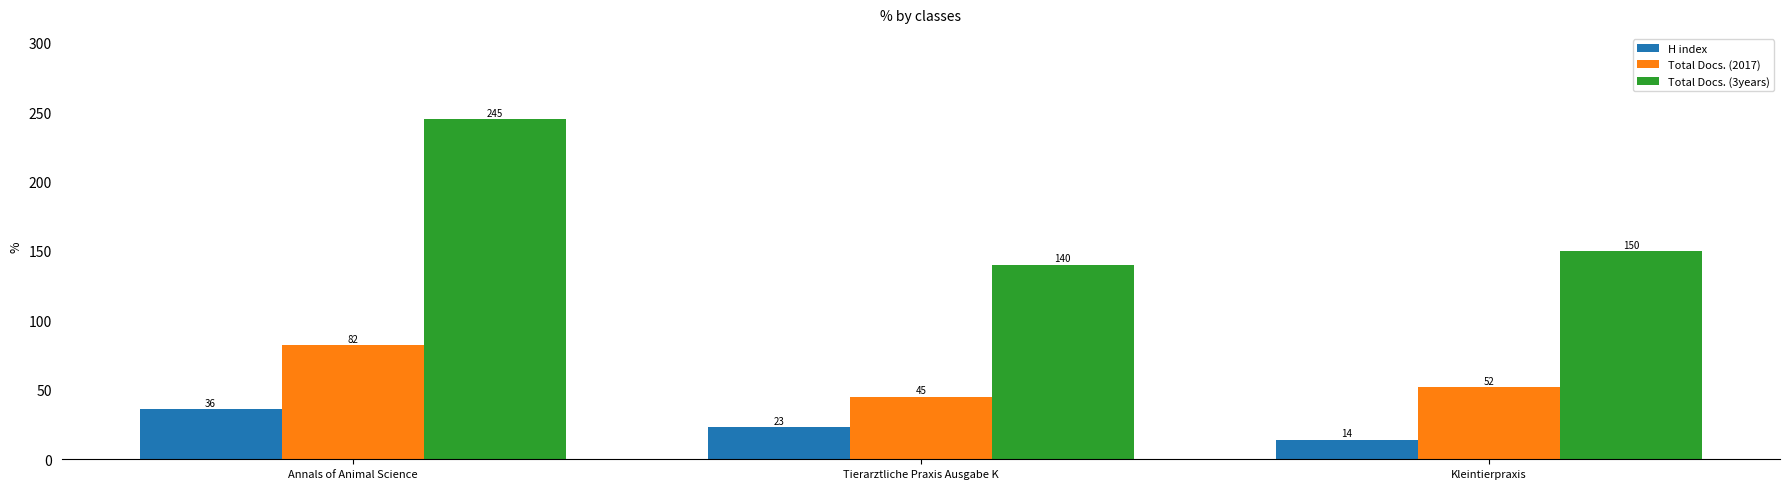

Count the number of categories in the chart.

3